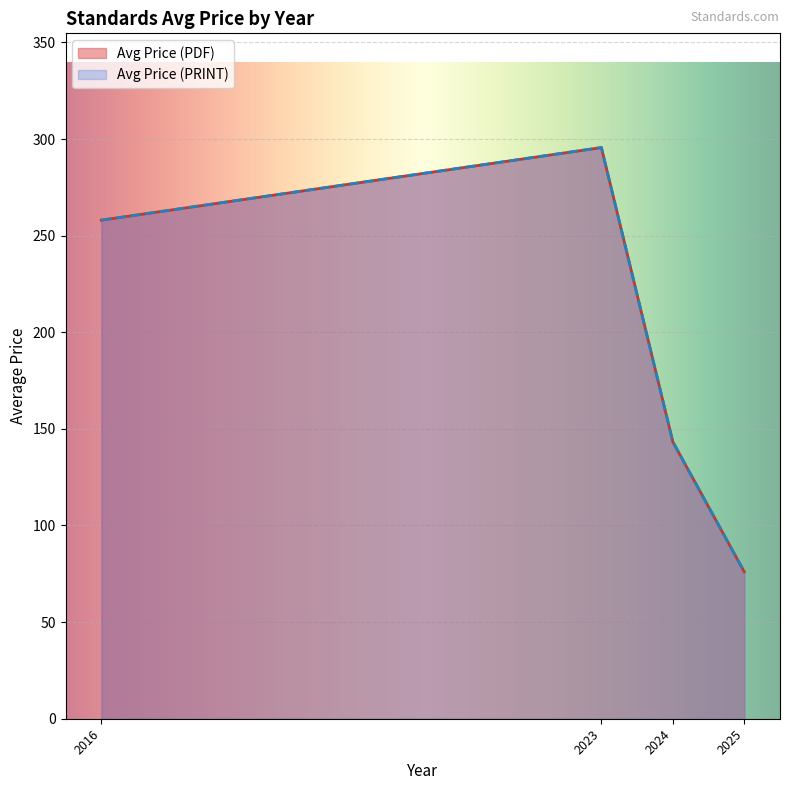

True or false: Avg Price (PRINT) and Avg Price (PDF) cross at least once.

False